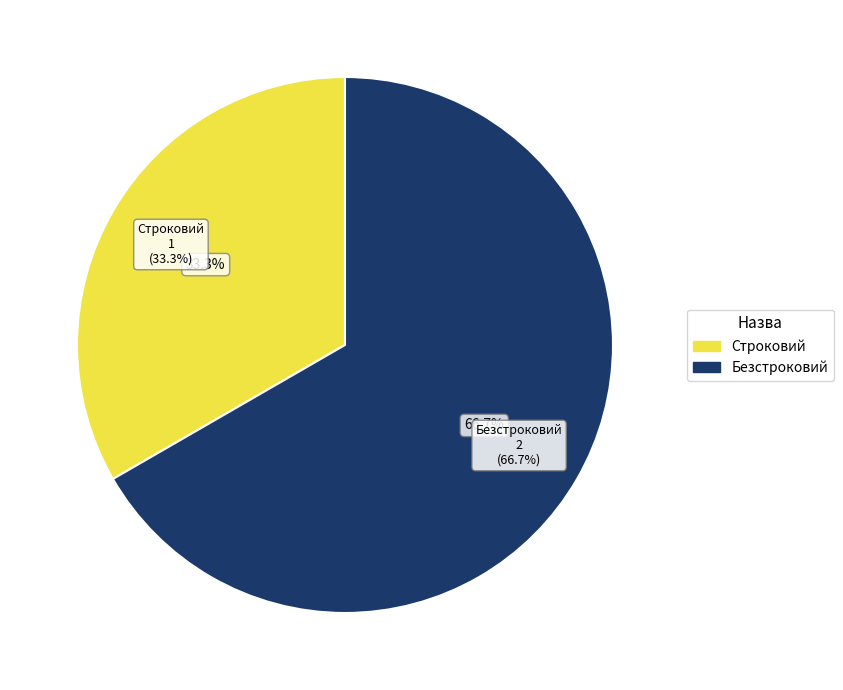

What portion of the pie excludes Строковий?

66.7%